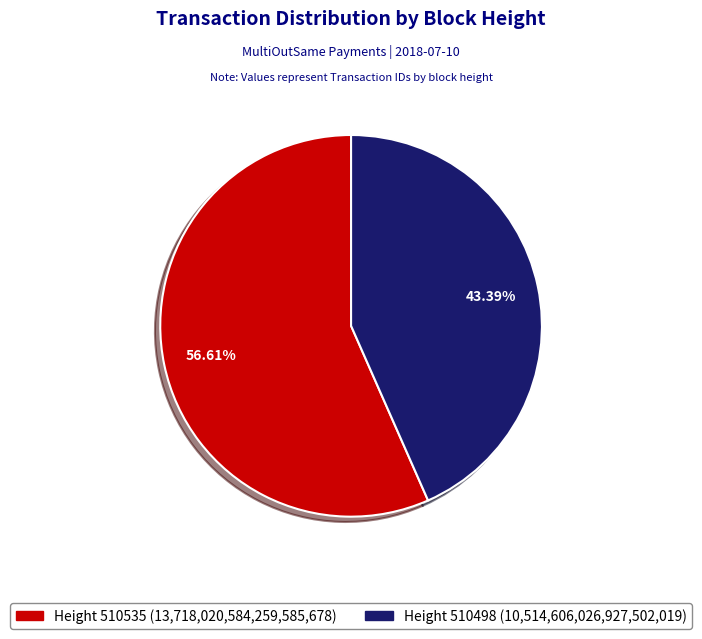

Is there a majority slice in this chart?

Yes